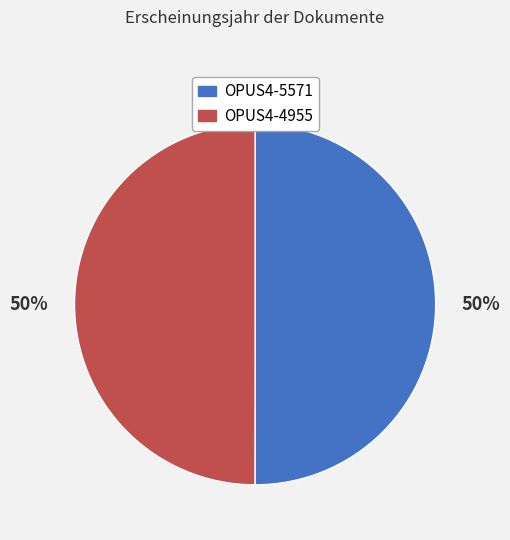

Approximately how many times larger is the value at OPUS4-5571 compared to OPUS4-4955?

1.0